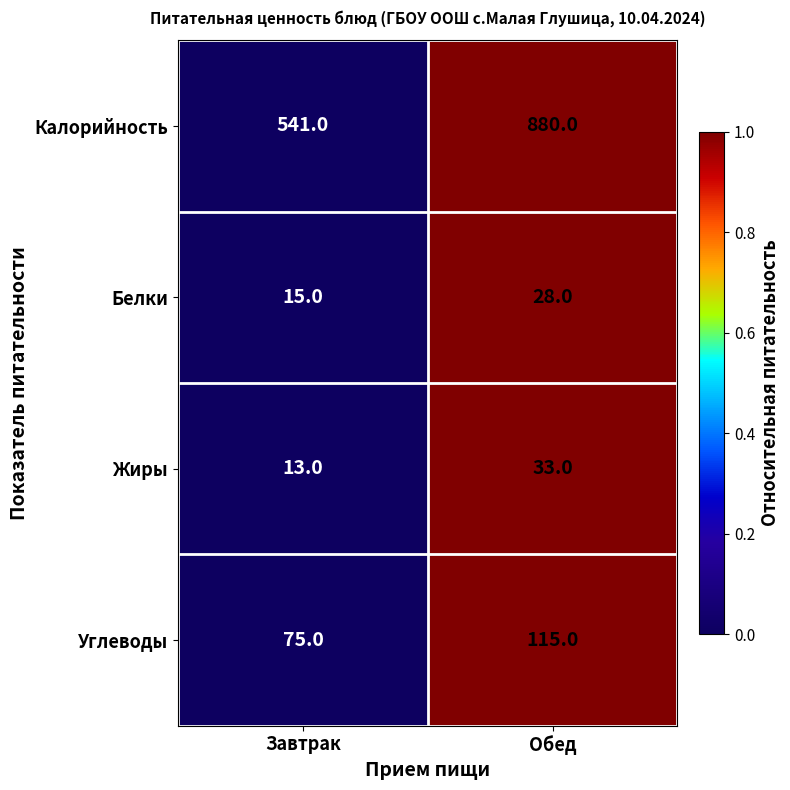

At which category does the chart reach its peak across all series?

Обед